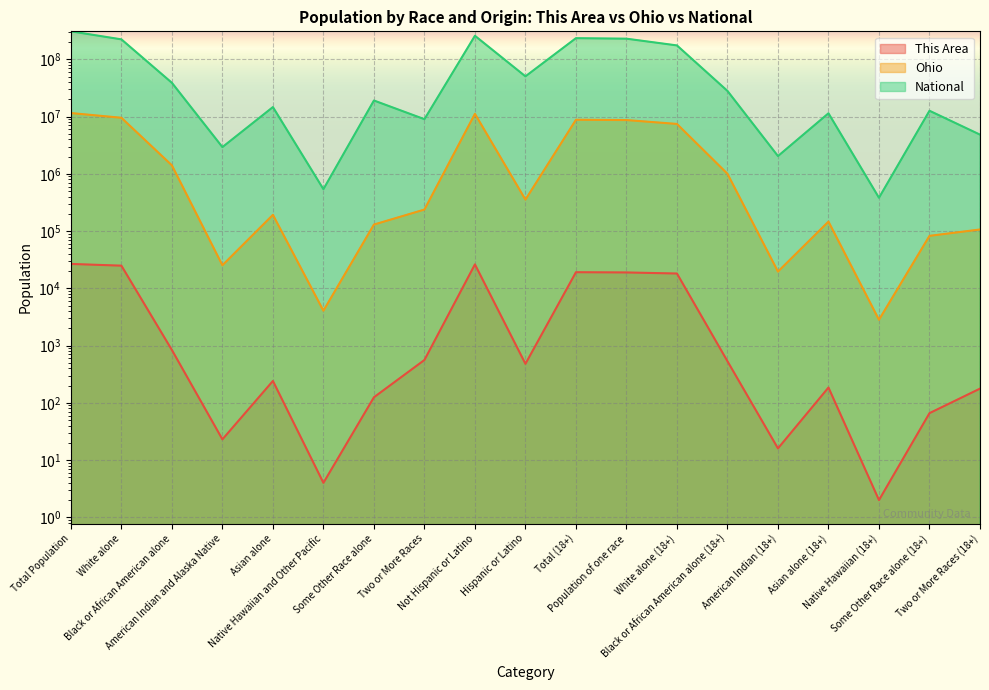

How many data points in Ohio are less than 237765?

9